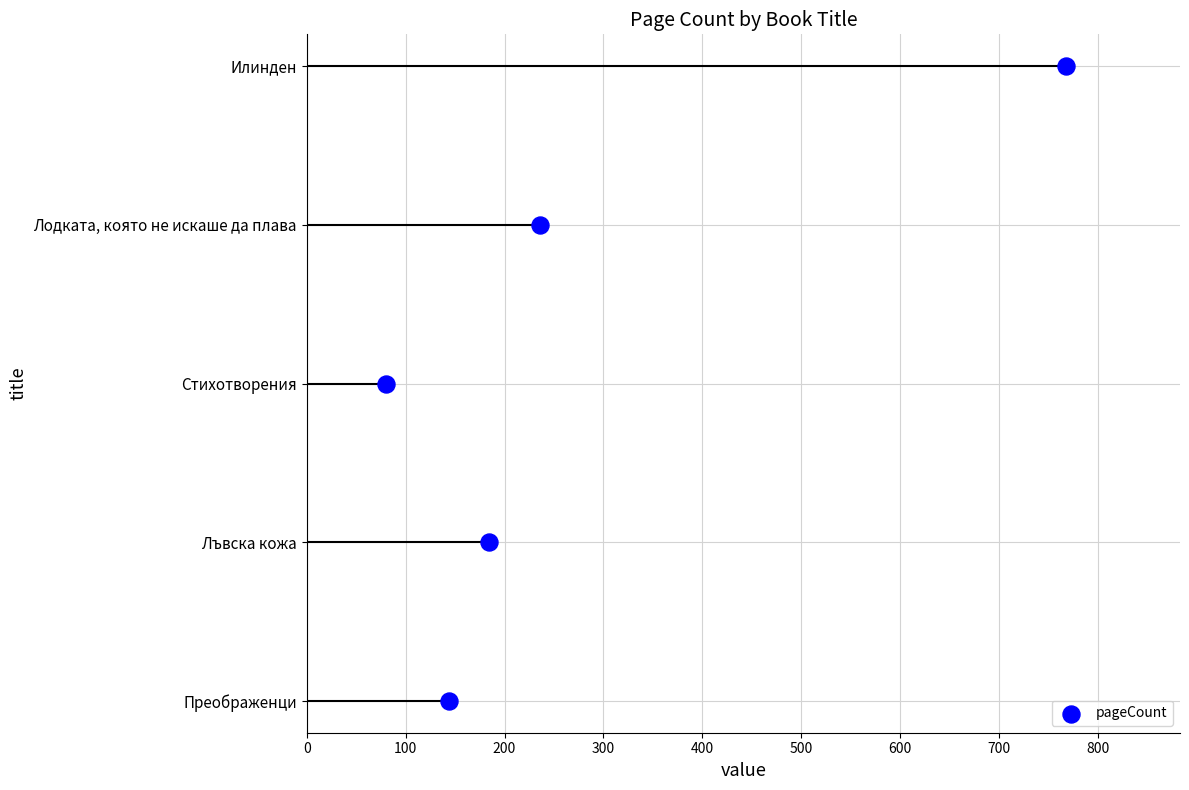

Approximately how many times larger is the value at 400 compared to 100?

4.0